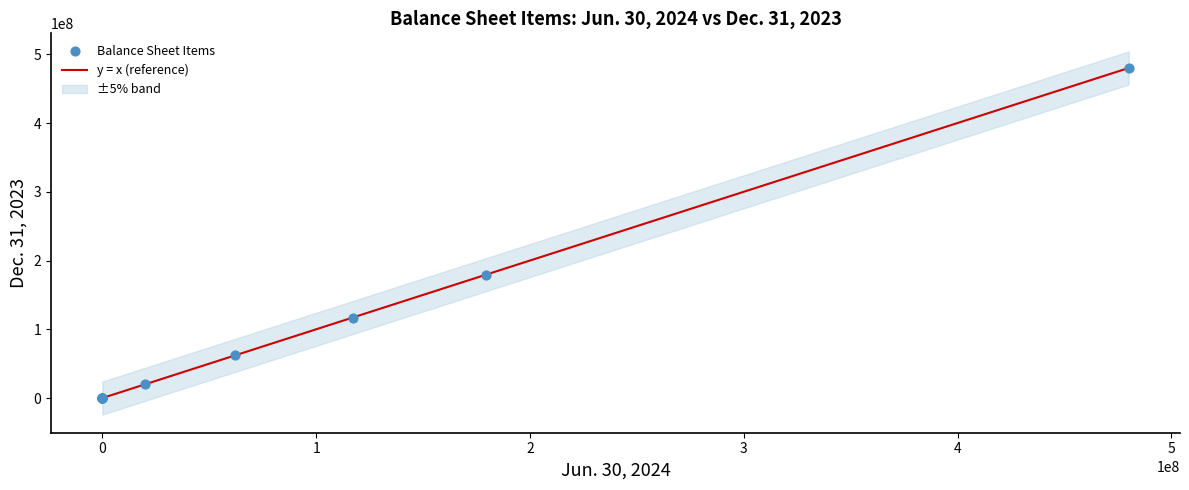

What Y value in the scatter plot is closest to 240000000?

179204000.0